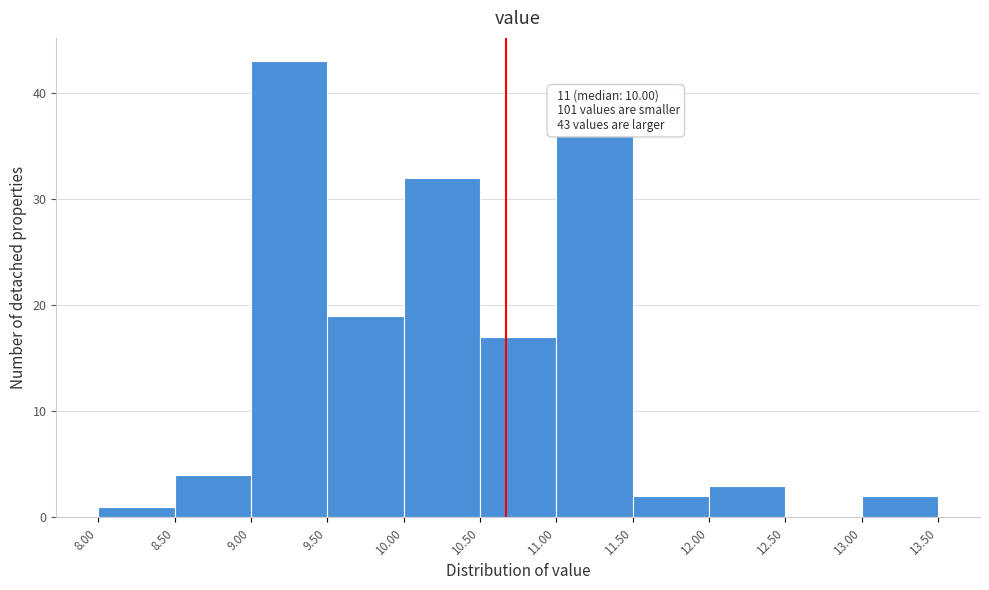

Over which range of the x-axis is the bar tallest?

9.00 to 9.50